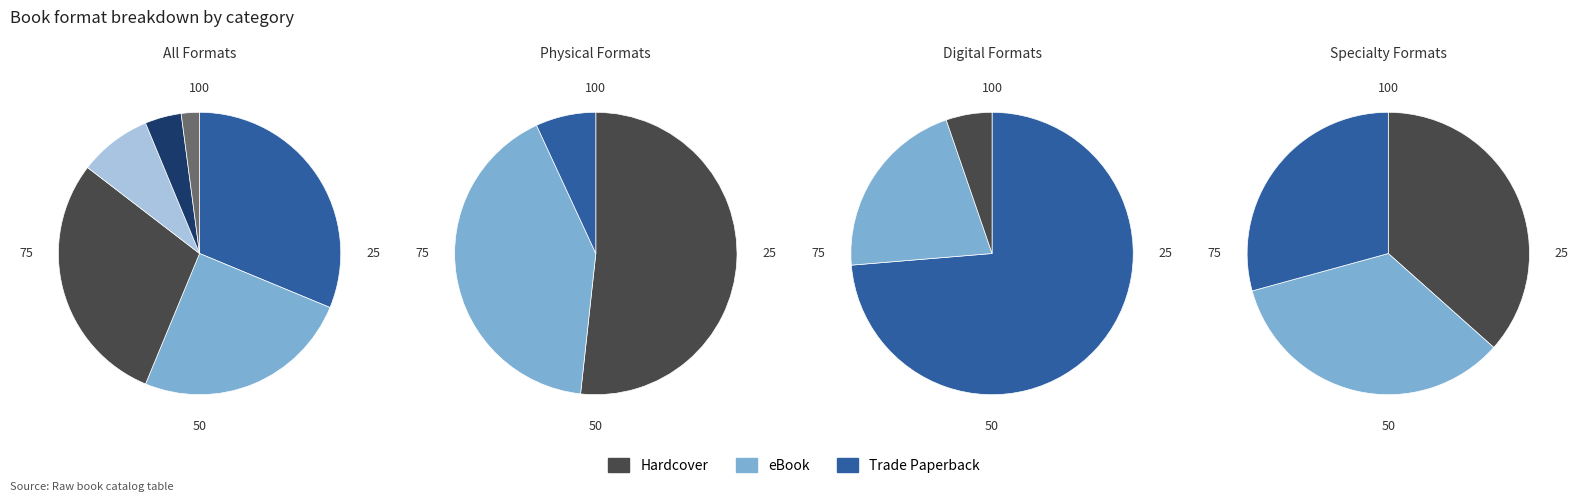

True or false: Fixed Layout eBook accounts for 1% of the total.

False